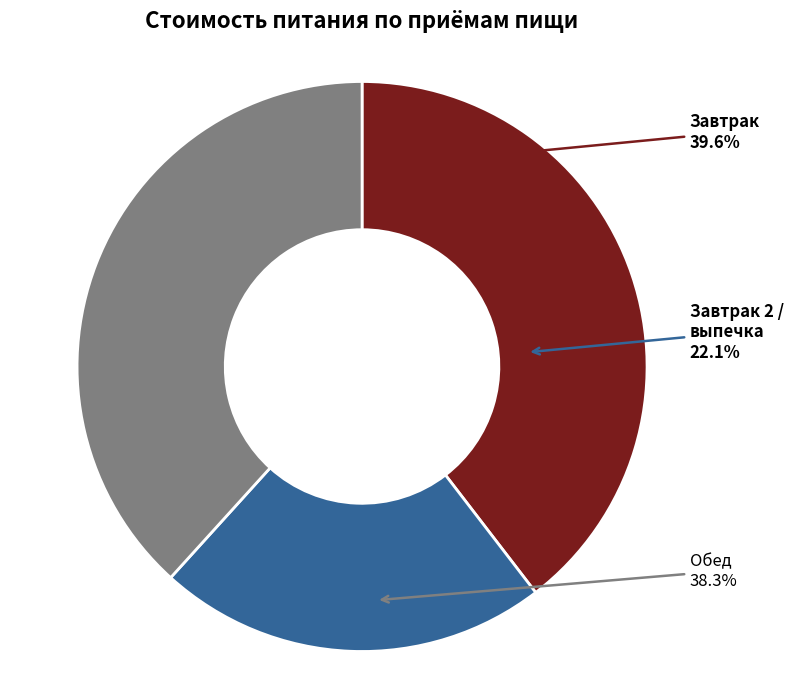

Is there any slice that represents more than half of the pie?

No